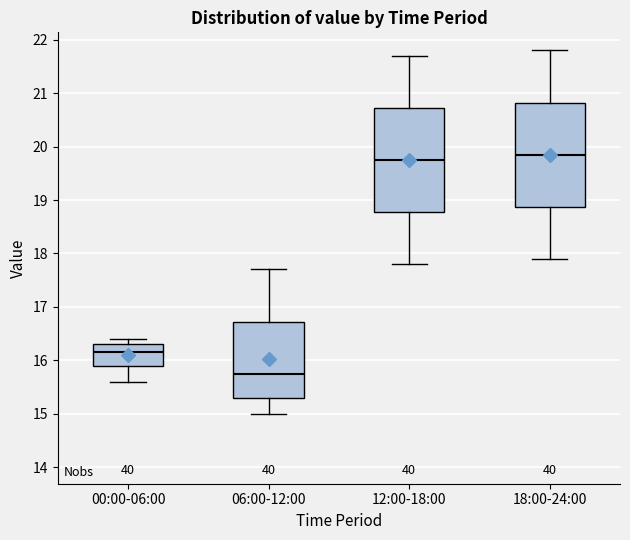

Reading left to right, transcribe this box plot: for each box, give where its median line is, the range the box spans, and where its two whiskers end, as read against the y-axis. The values are not printed on the chart, so give them approximately, as read against the axis.

00:00-06:00: median 16.2, box 15.9 to 16.3, whiskers 15.6 to 16.4
06:00-12:00: median 15.8, box 15.3 to 16.7, whiskers 15.0 to 17.7
12:00-18:00: median 19.8, box 18.8 to 20.7, whiskers 17.8 to 21.7
18:00-24:00: median 19.9, box 18.9 to 20.8, whiskers 17.9 to 21.8